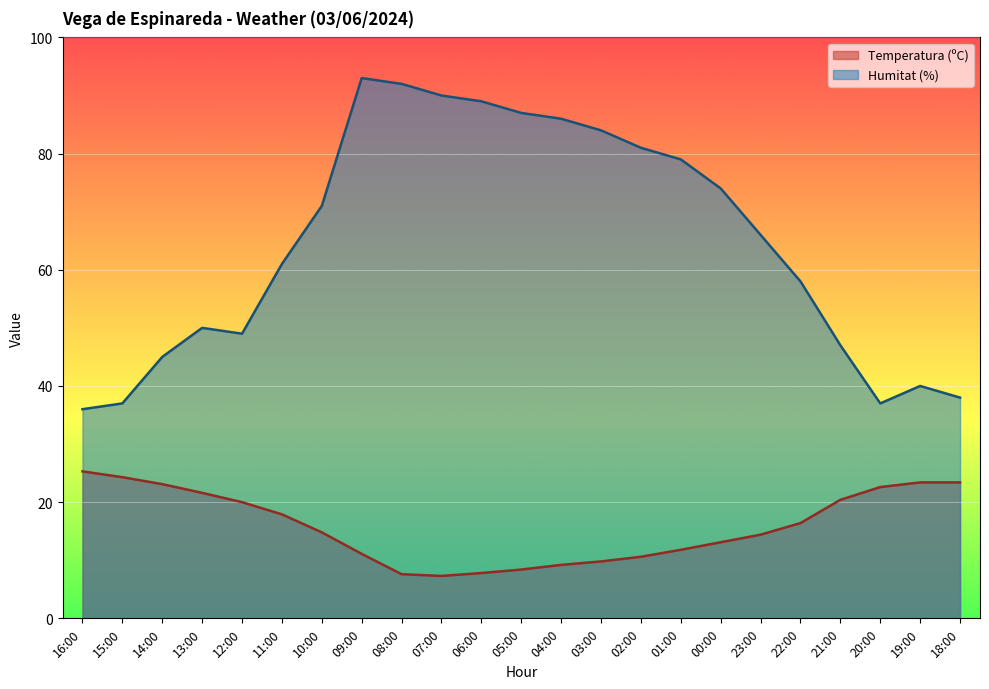

What is the spread (max minus min) of values at 07:00?

82.7